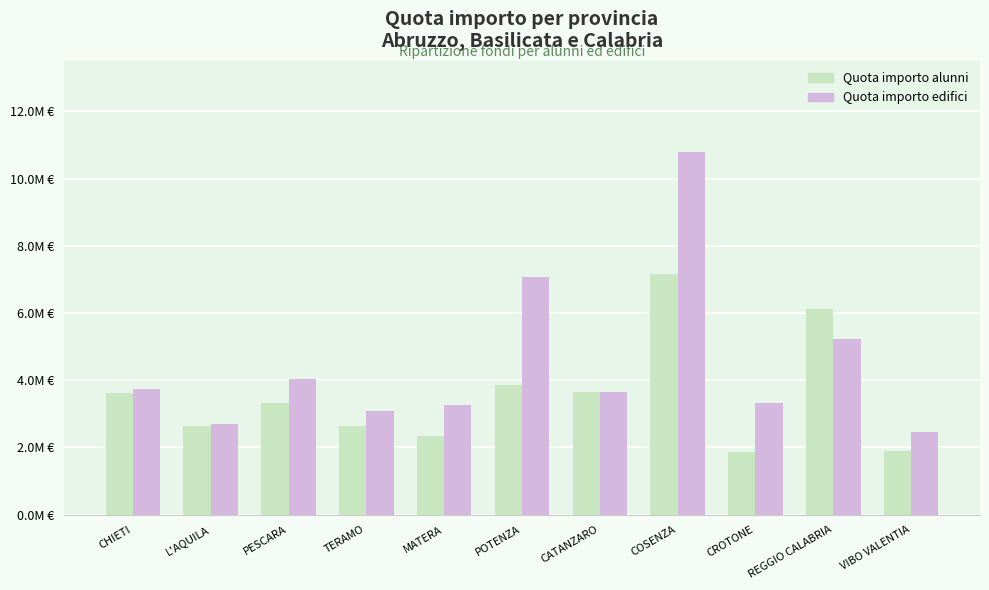

At VIBO VALENTIA, list the series in order from smallest to largest.

Quota importo alunni, Quota importo edifici